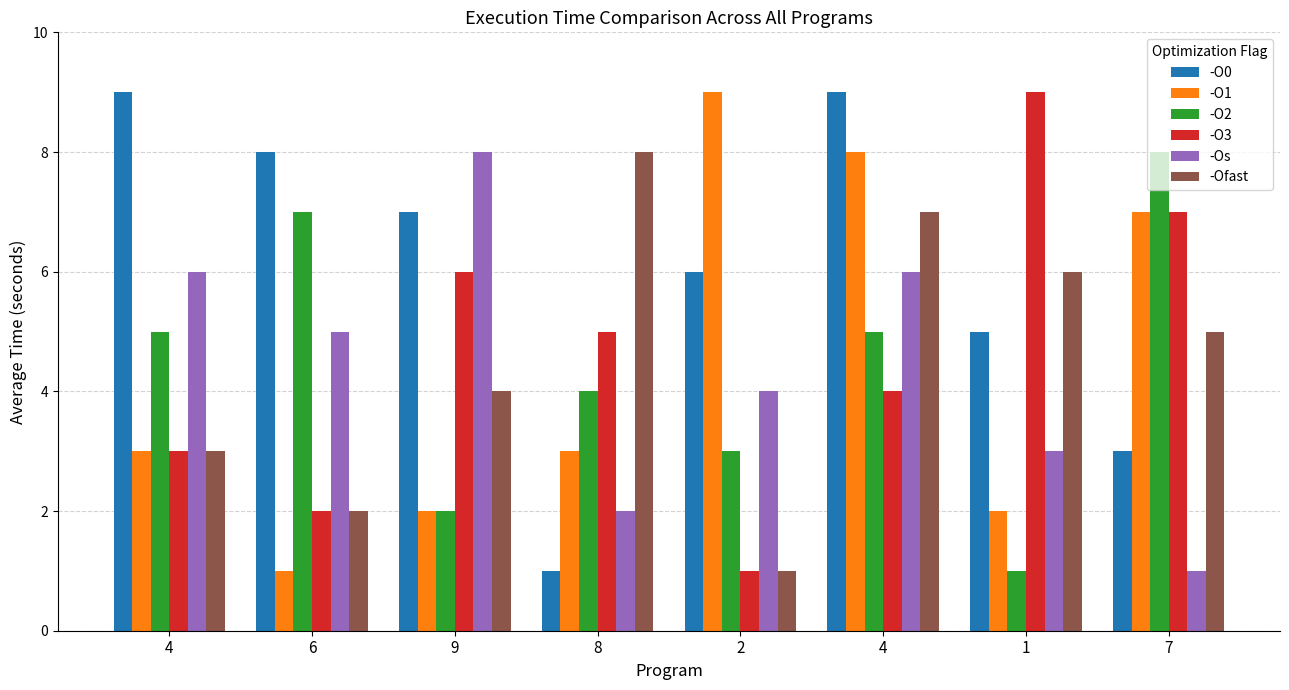

What is the average value of the -Os series?

4